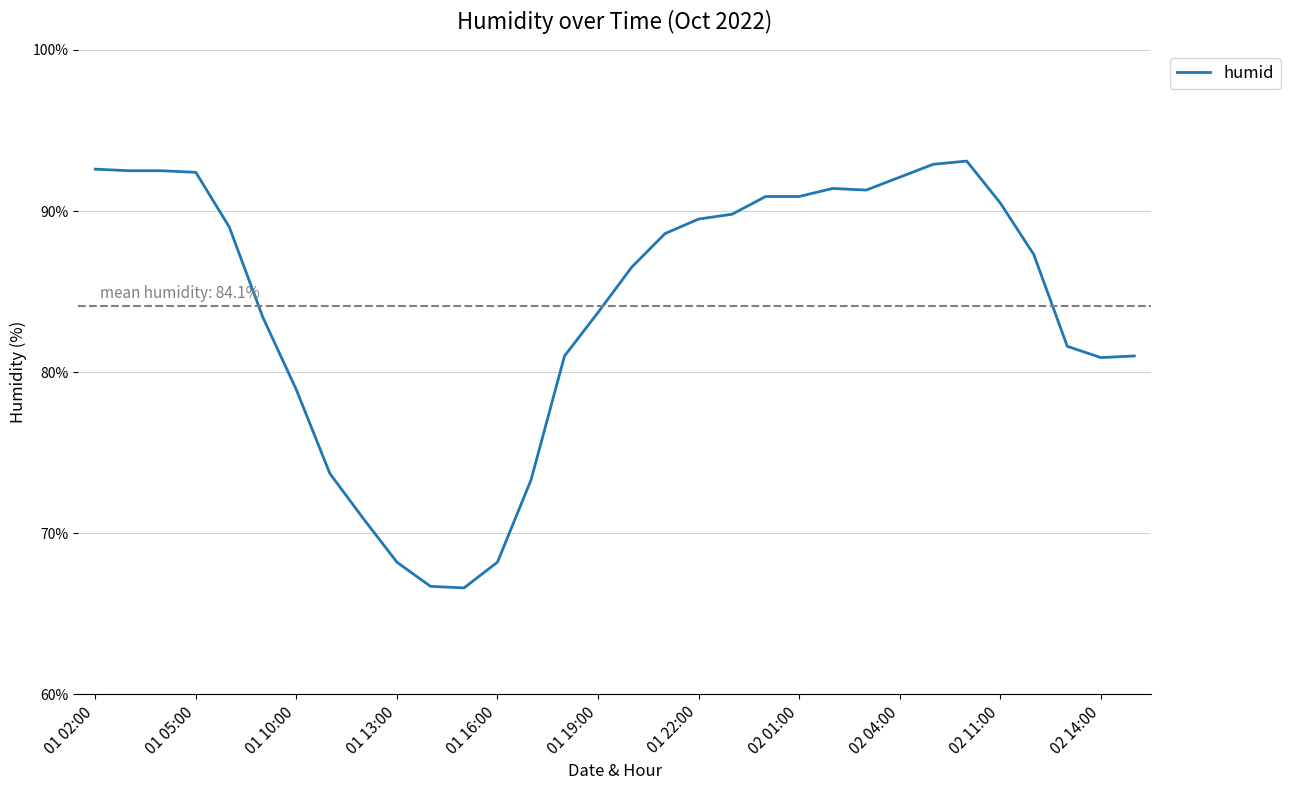

What is the sum of all values?

2691.9